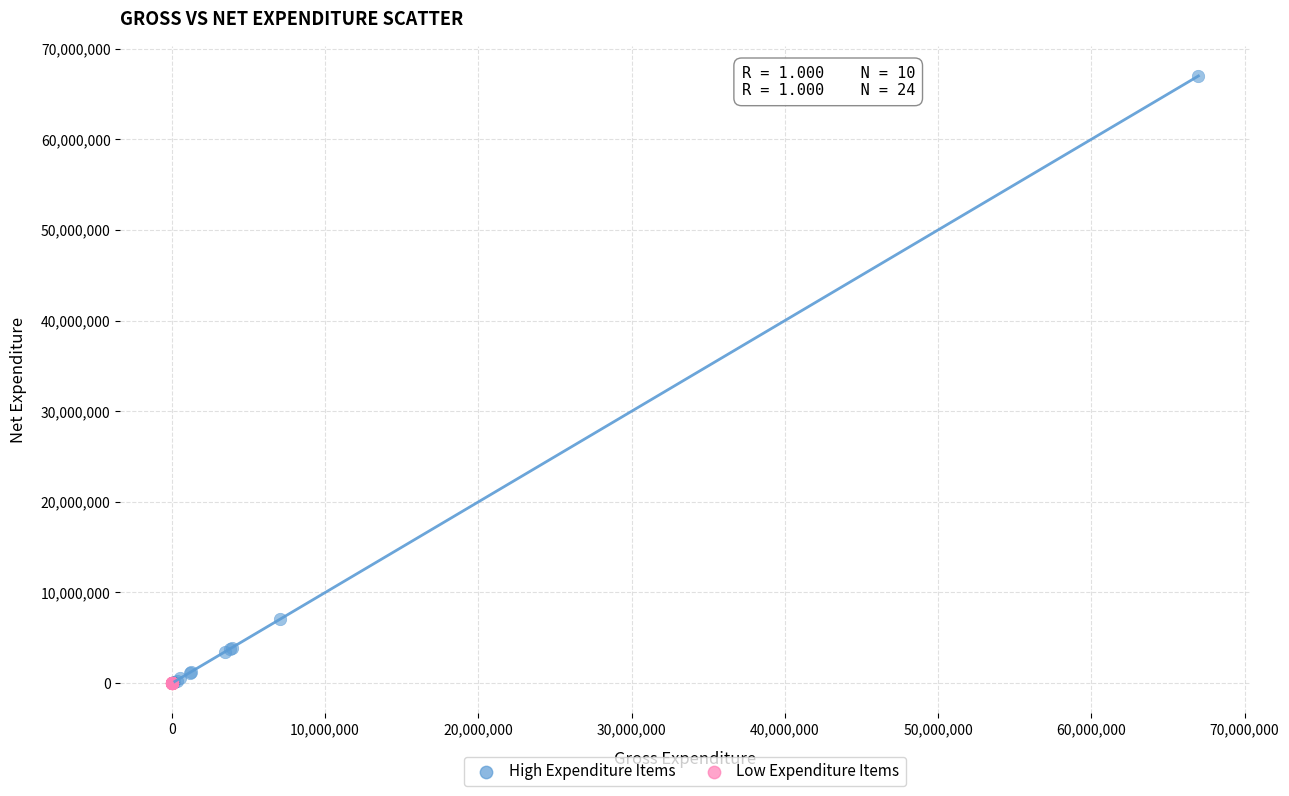

Which series has the widest spread of Y values?

High Expenditure Items